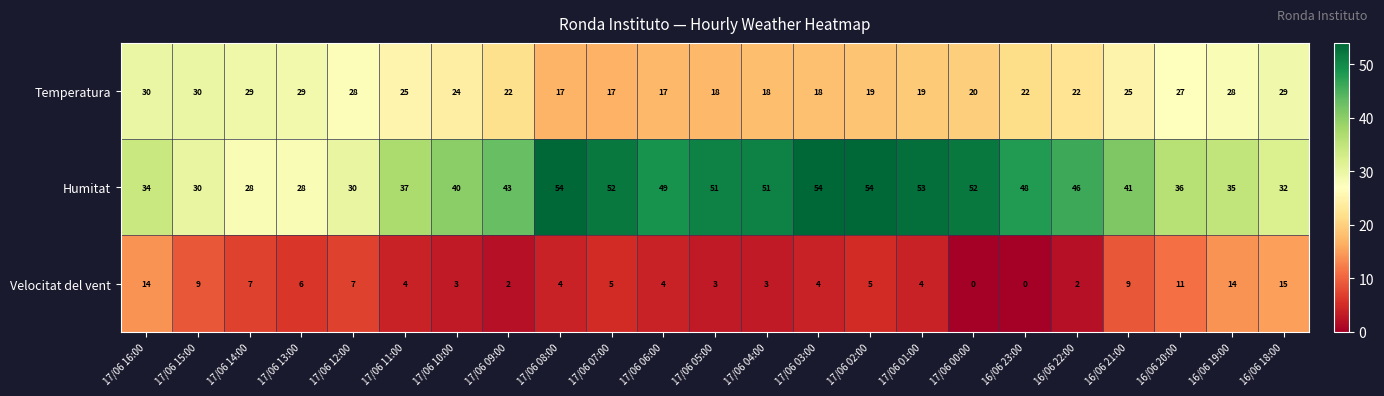

What is the total value across all series at 17/06 04:00?

72